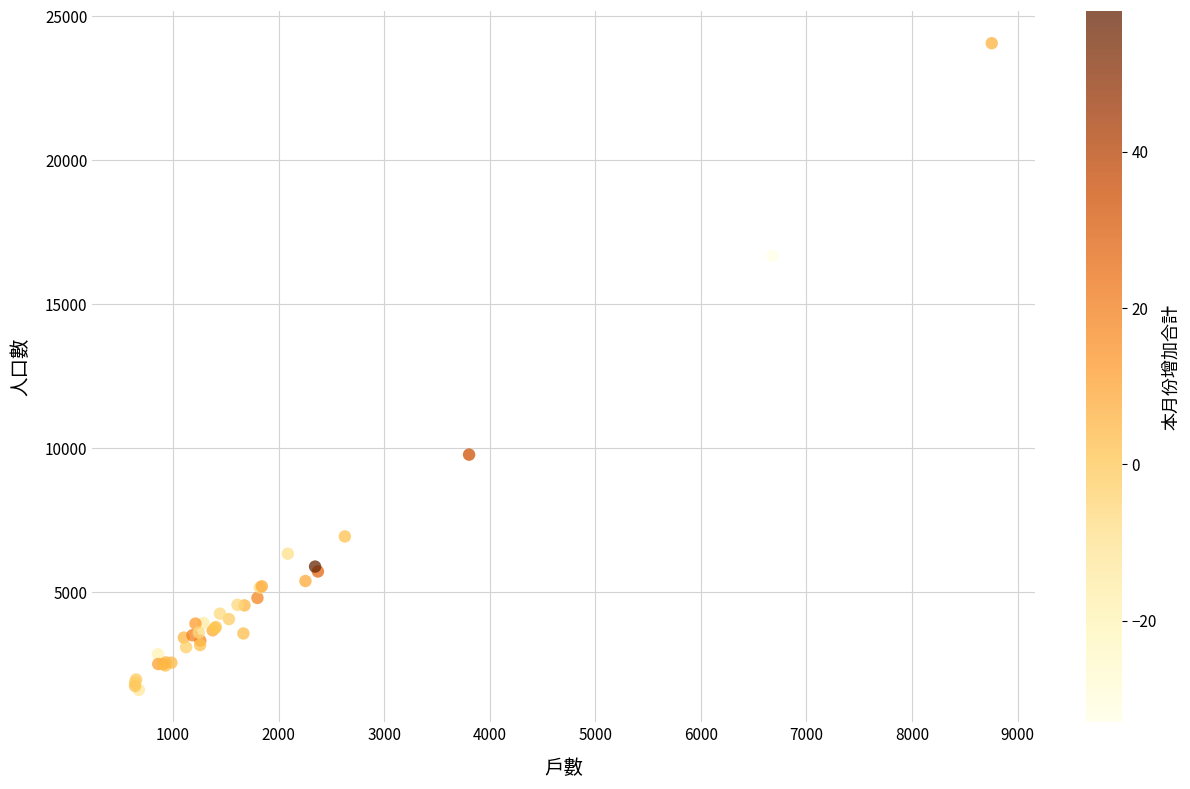

What Y value in the scatter plot is closest to 12834?

9776